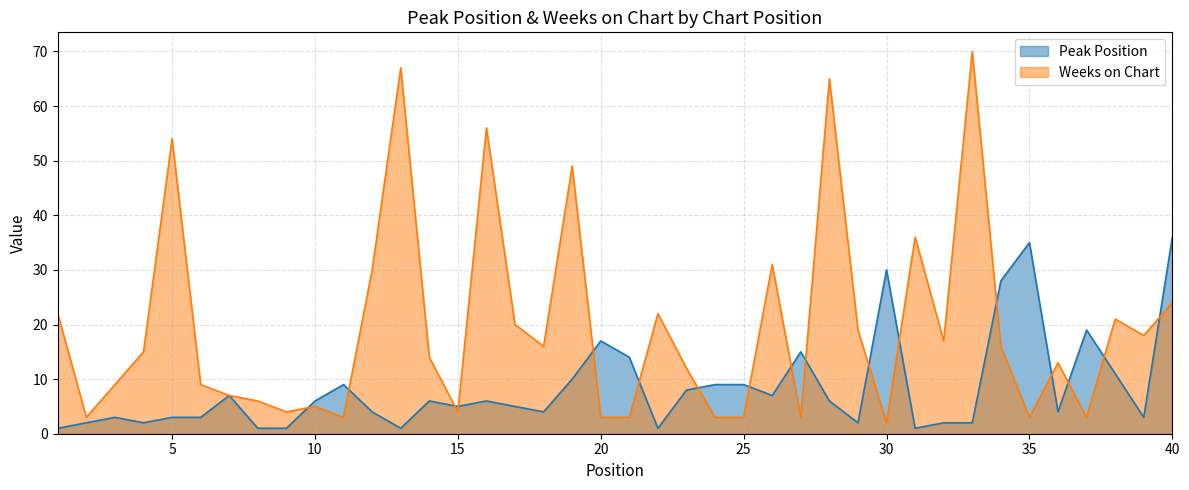

How many intersections are there between Weeks on Chart and Peak Position?

17